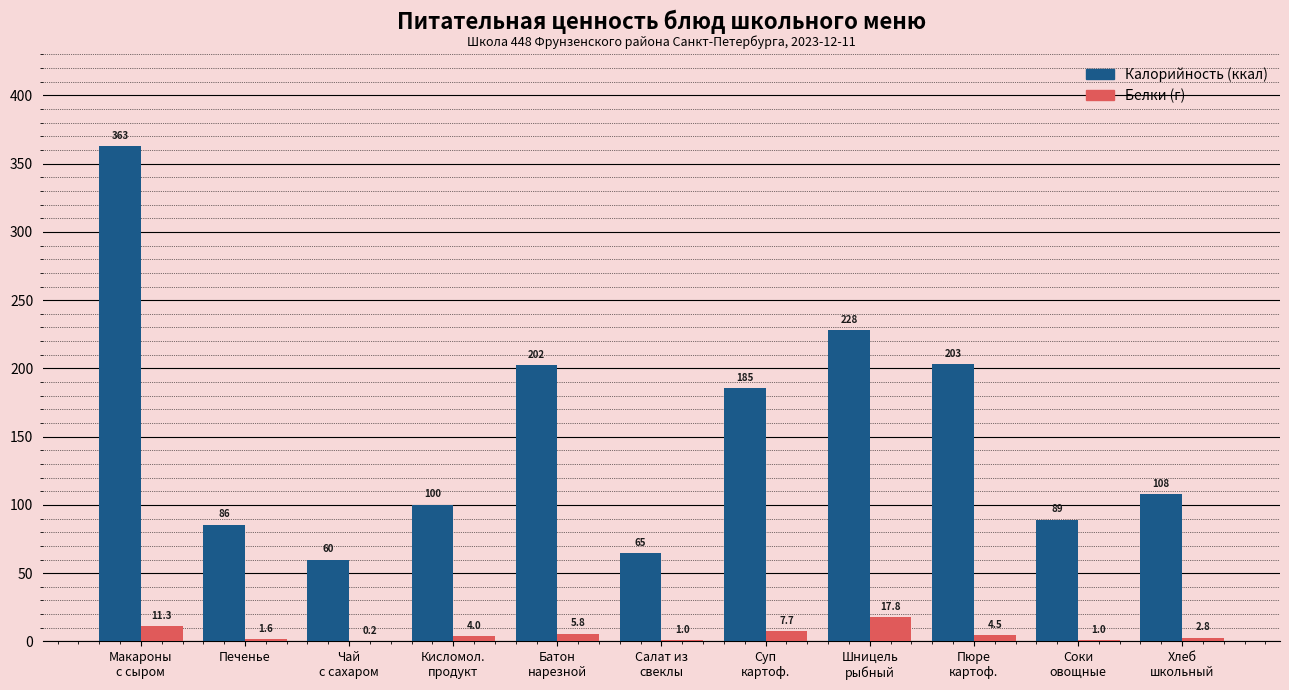

What is the greatest value displayed?

362.7